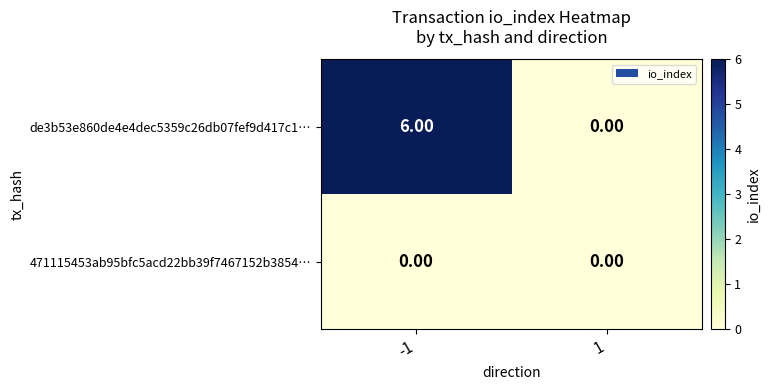

Which category has the highest value across all series?

-1